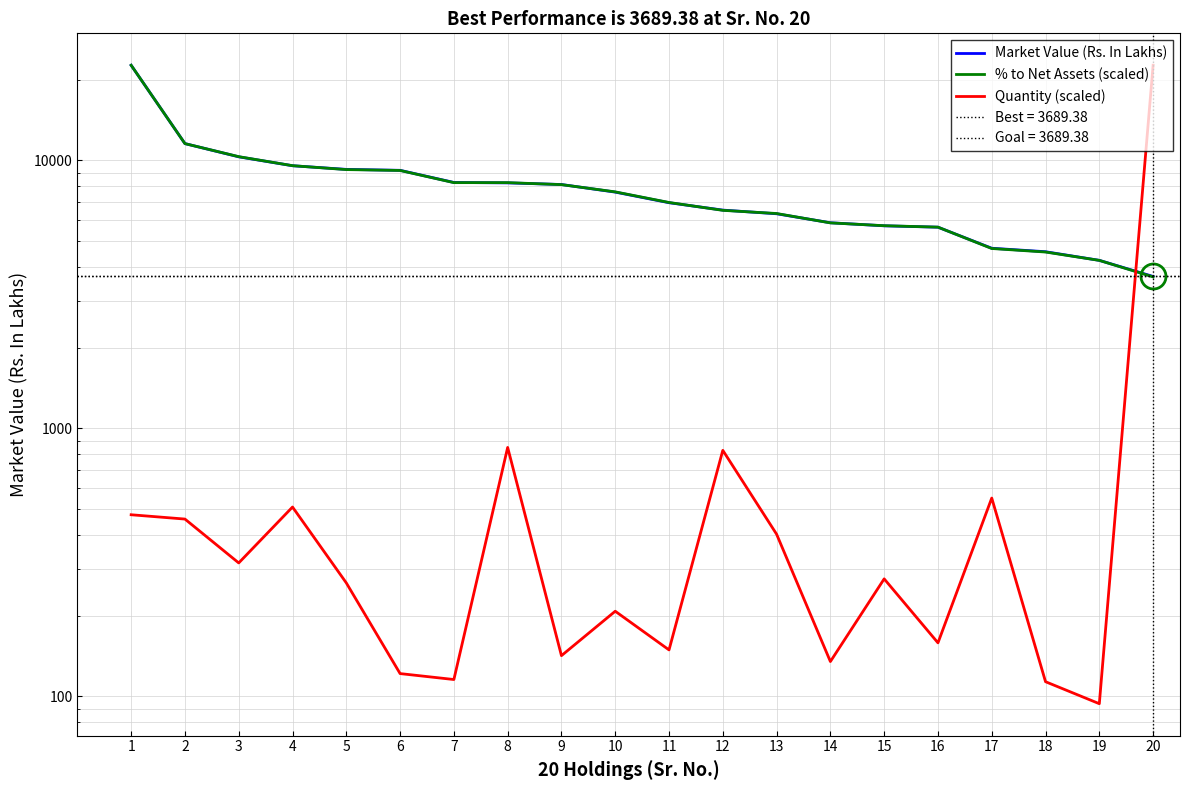

What is the difference between the highest and lowest values at 19?

4143.4